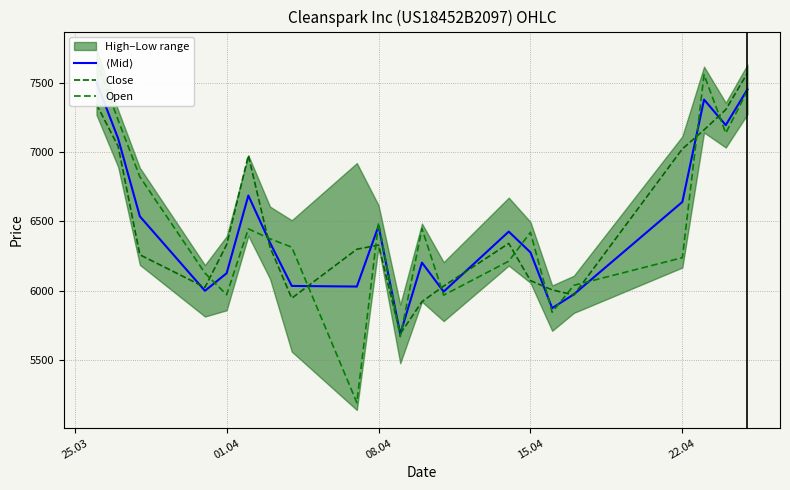

How many lines are shown in the chart?

3